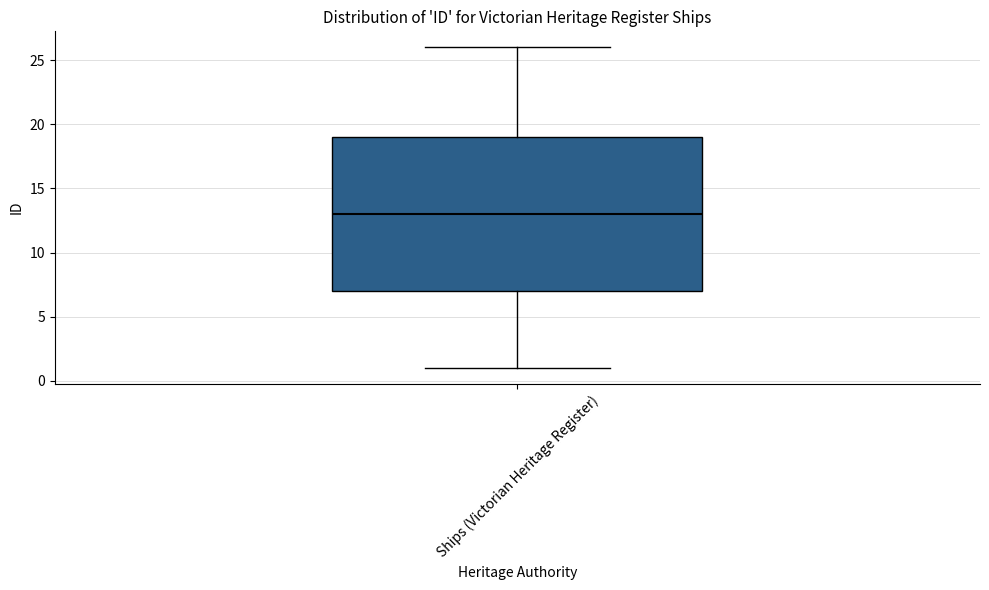

Transcribe this box plot: give where the median line is, the range the box spans, and where the two whiskers end, as read against the y-axis. The values are not printed on the chart, so give them approximately, as read against the axis.

median 13, box 7 to 19, whiskers 1 to 26